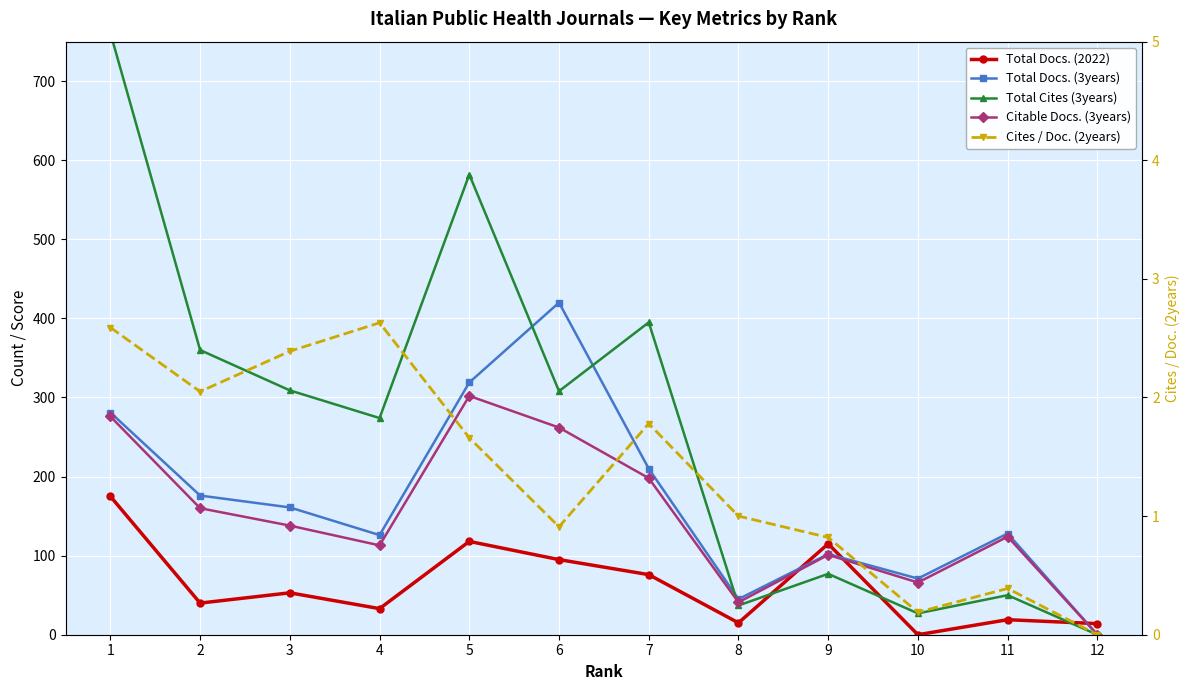

At which category does the chart reach its peak across all series?

1